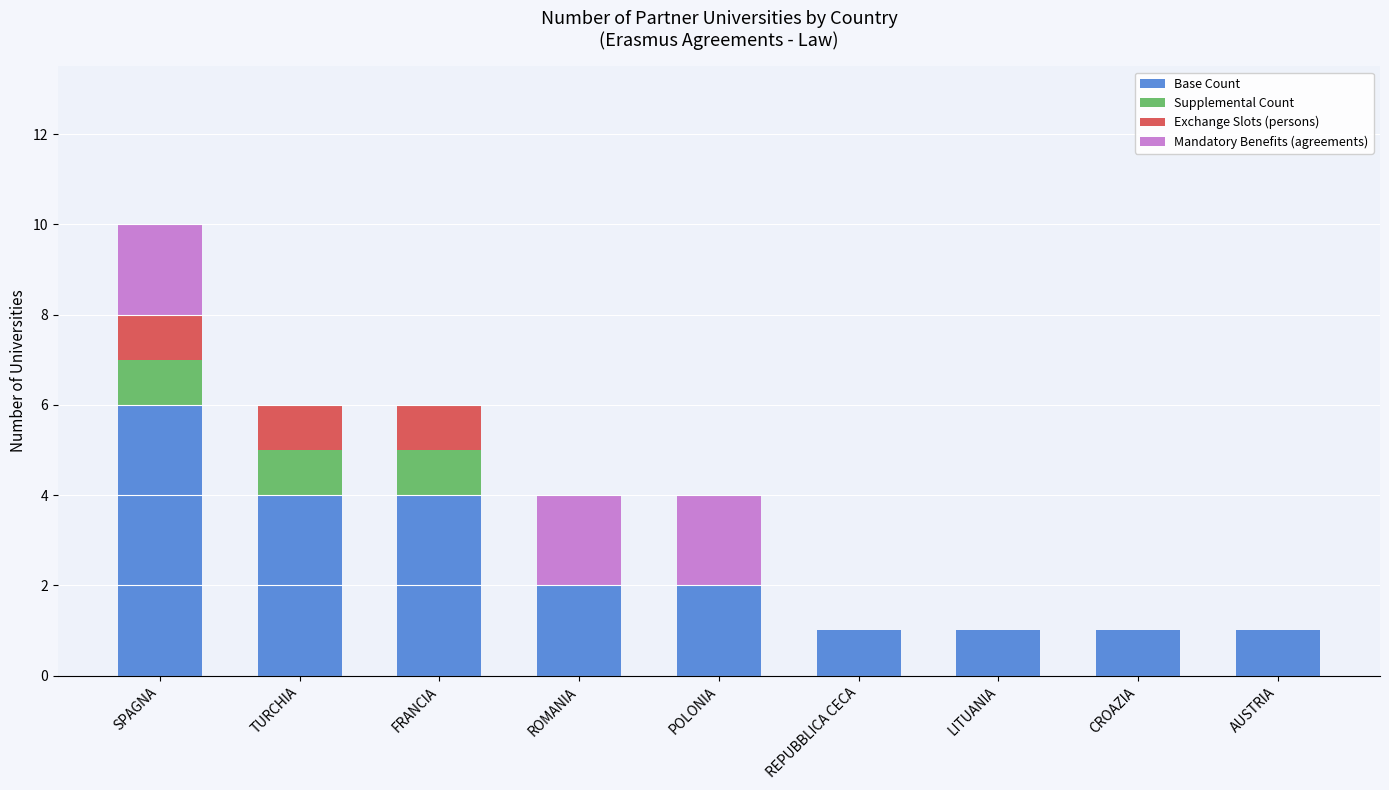

Which category has the highest value in the Base Count series?

SPAGNA